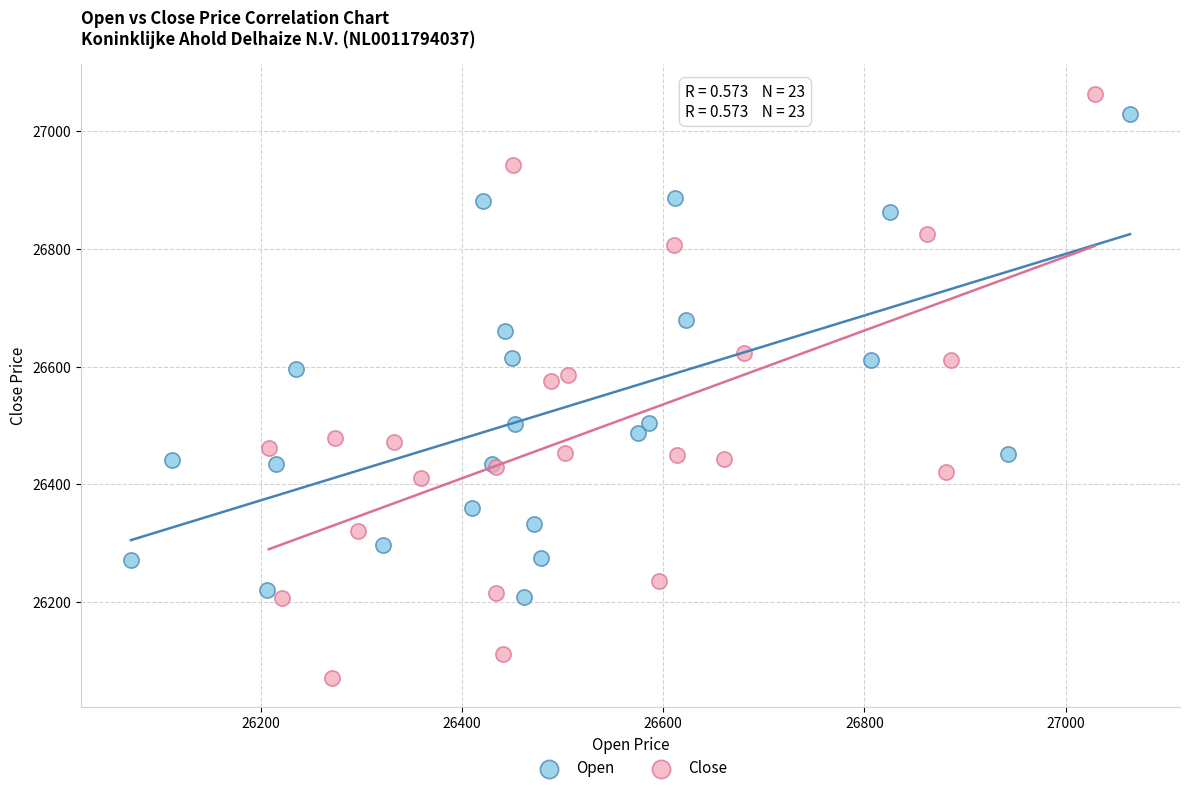

Which series reaches the minimum Y coordinate?

Close